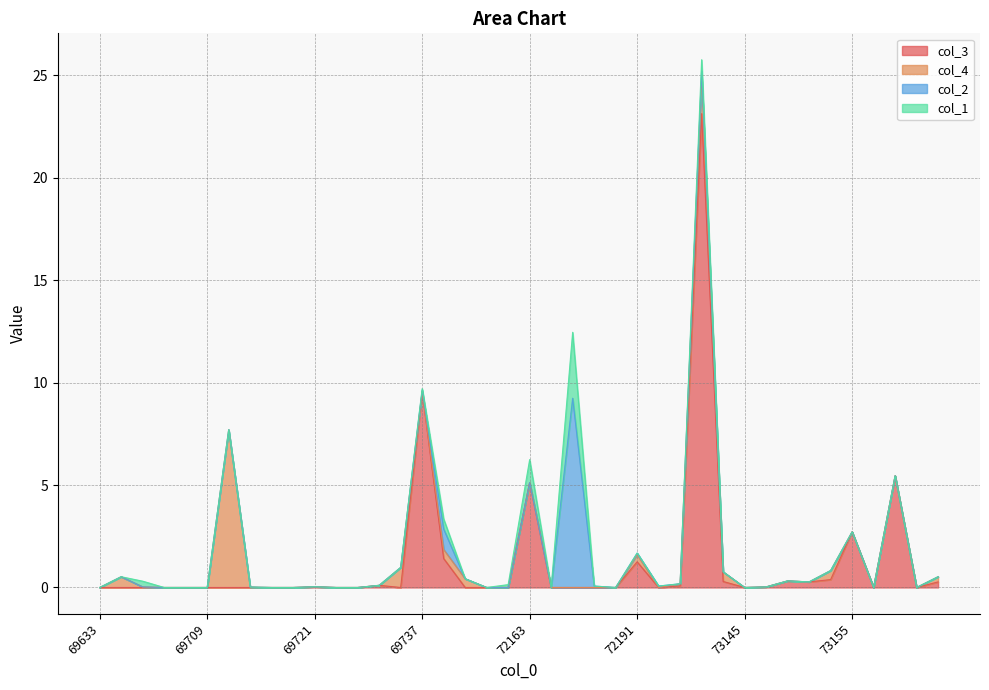

How many positive values does the col_2 series have?

7